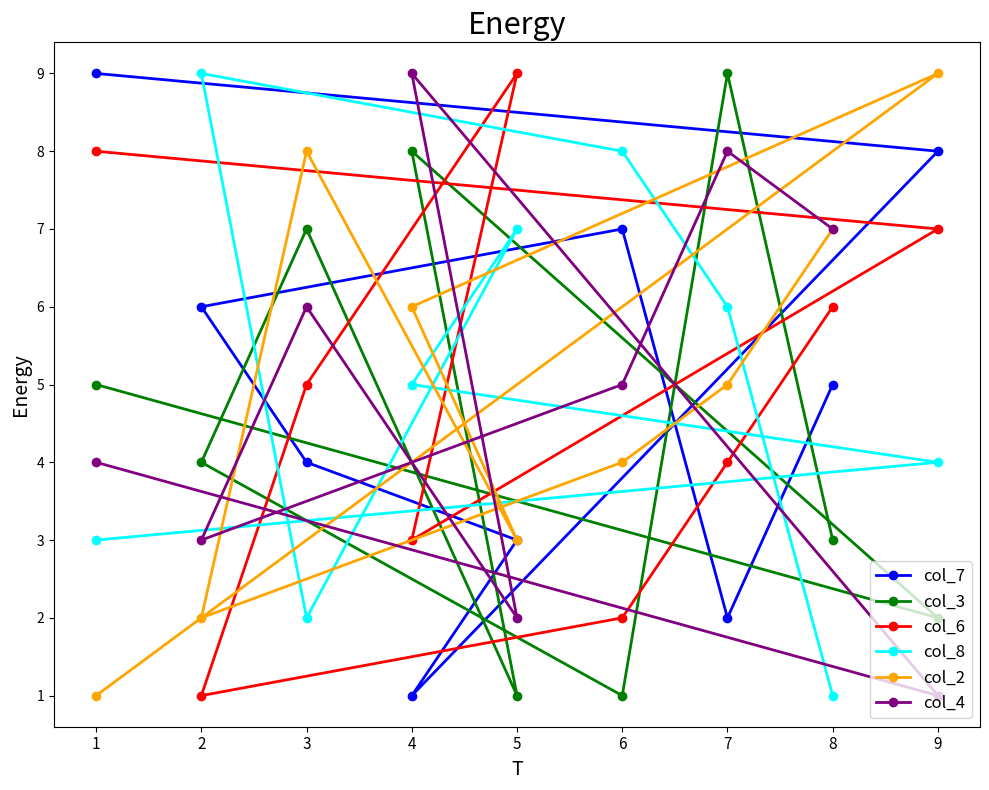

Where do col_7 and col_3 first cross each other?

9 and 4